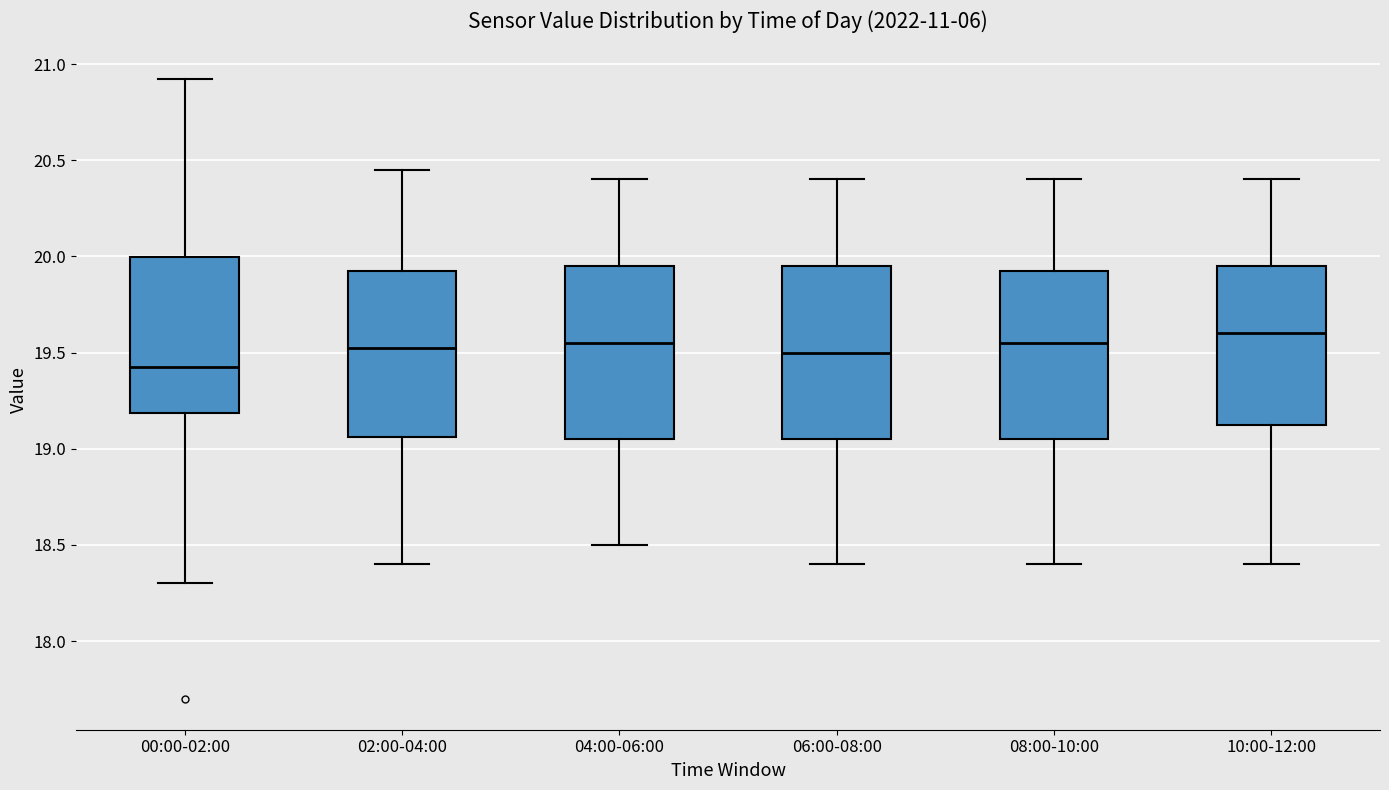

Reading left to right, transcribe this box plot: for each box, give where its median line is, the range the box spans, and where its two whiskers end, as read against the y-axis. The values are not printed on the chart, so give them approximately, as read against the axis.

00:00-02:00: median 19.45, box 19.20 to 20.00, whiskers 18.30 to 20.90
02:00-04:00: median 19.55, box 19.05 to 19.95, whiskers 18.40 to 20.45
04:00-06:00: median 19.55, box 19.05 to 19.95, whiskers 18.50 to 20.40
06:00-08:00: median 19.50, box 19.05 to 19.95, whiskers 18.40 to 20.40
08:00-10:00: median 19.55, box 19.05 to 19.95, whiskers 18.40 to 20.40
10:00-12:00: median 19.60, box 19.15 to 19.95, whiskers 18.40 to 20.40